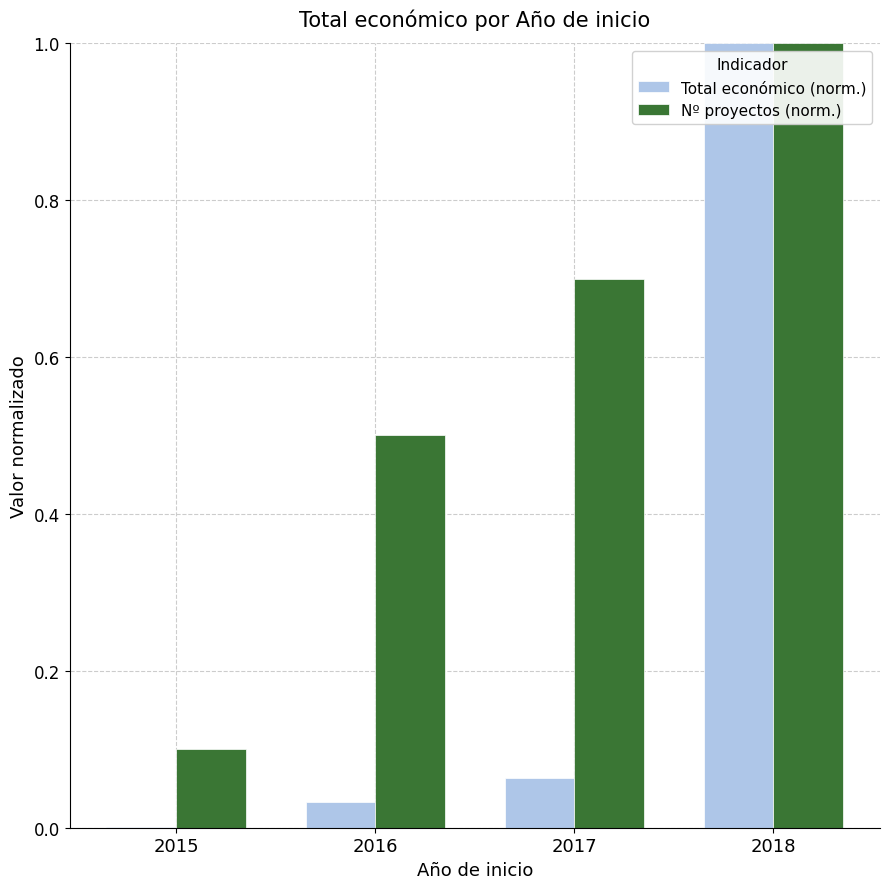

The value of Total económico (norm.) at 2018 is 1.0. True or false?

True